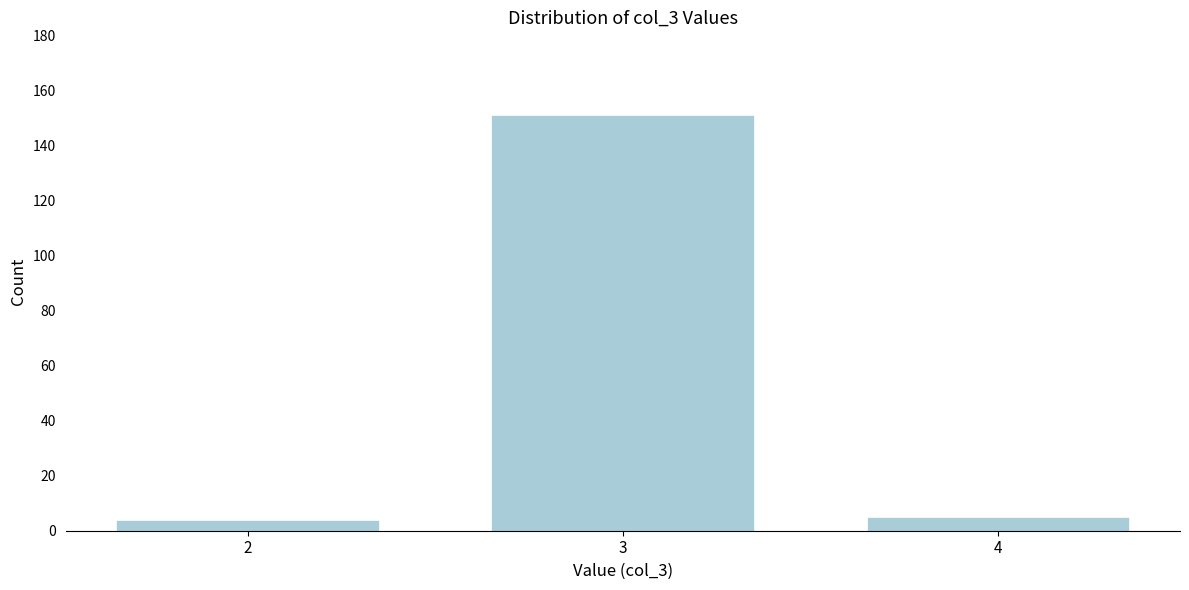

Reading right to left, list all the values displayed in this chart.

4=5	3=151	2=4